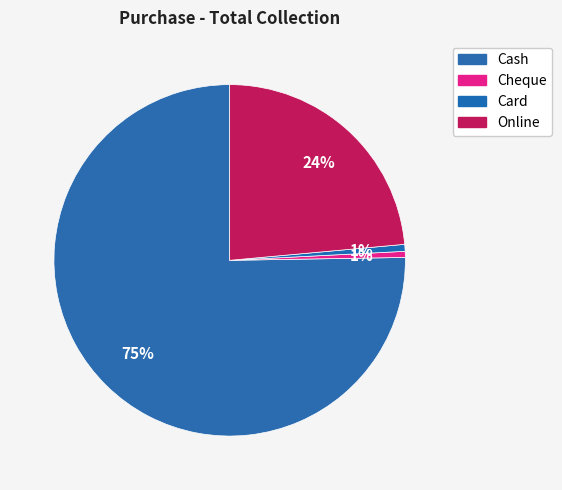

Which category has the smallest portion of the pie?

Cheque